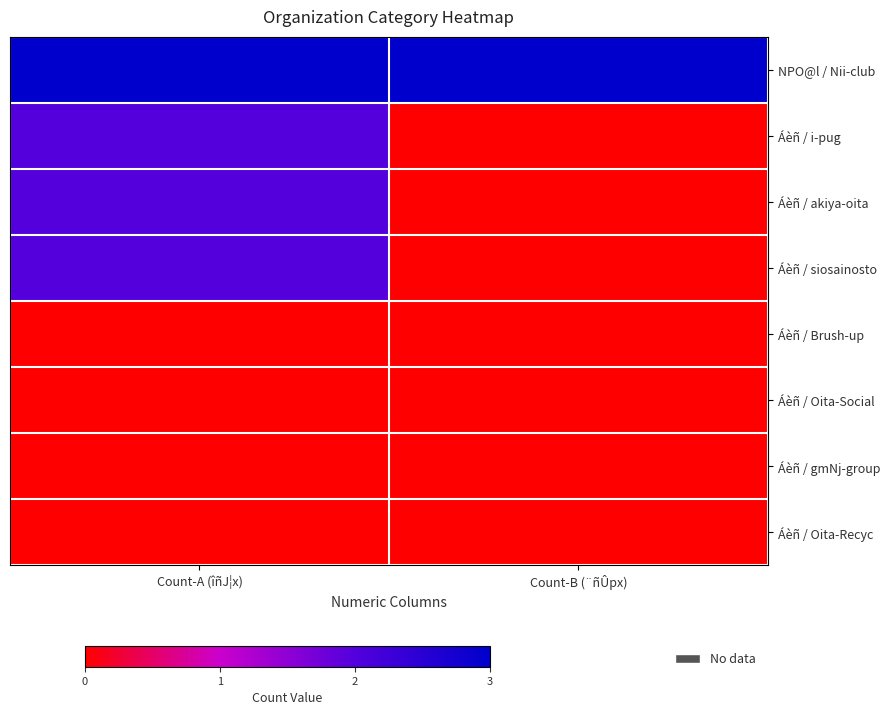

What is the total value across all series at Count-A (îñJ¦x)?

9